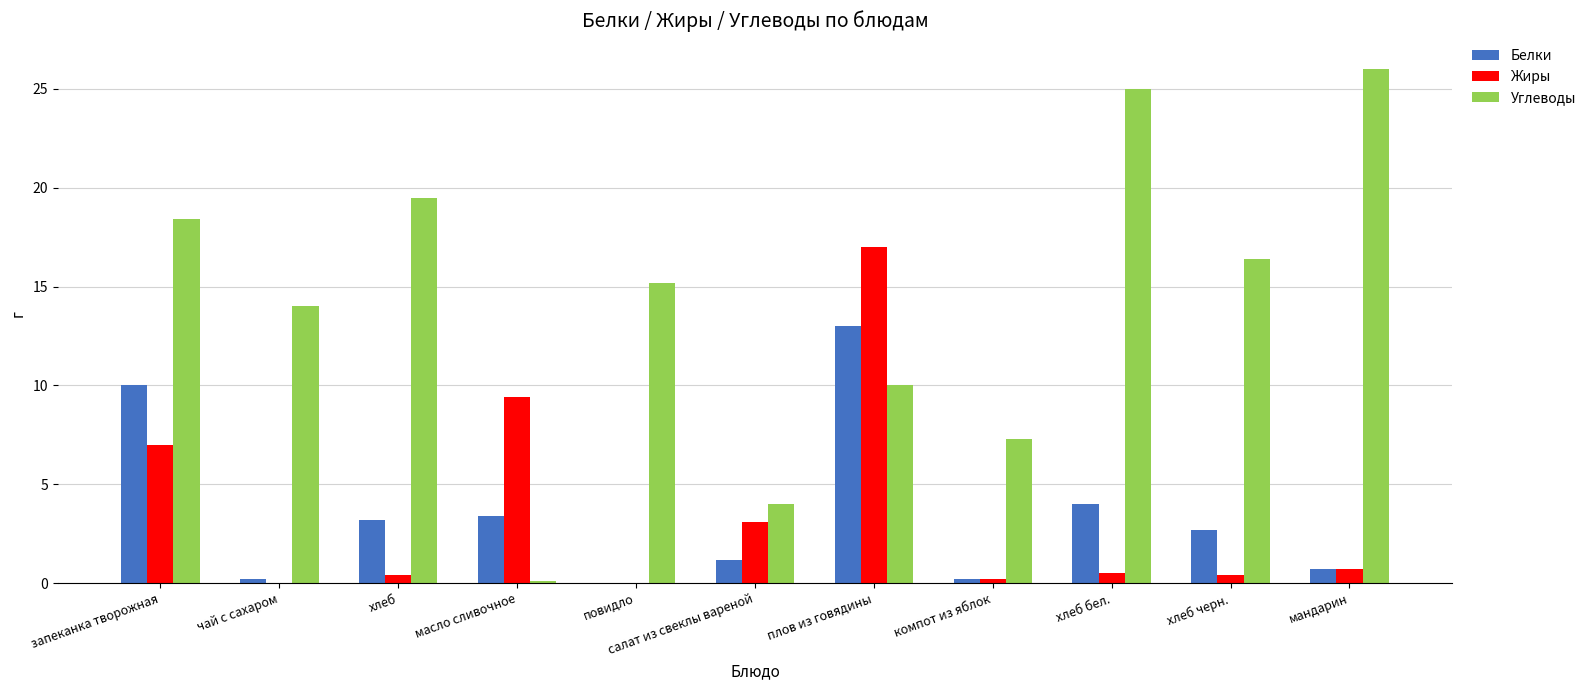

What is the maximum value shown in the chart?

26.0